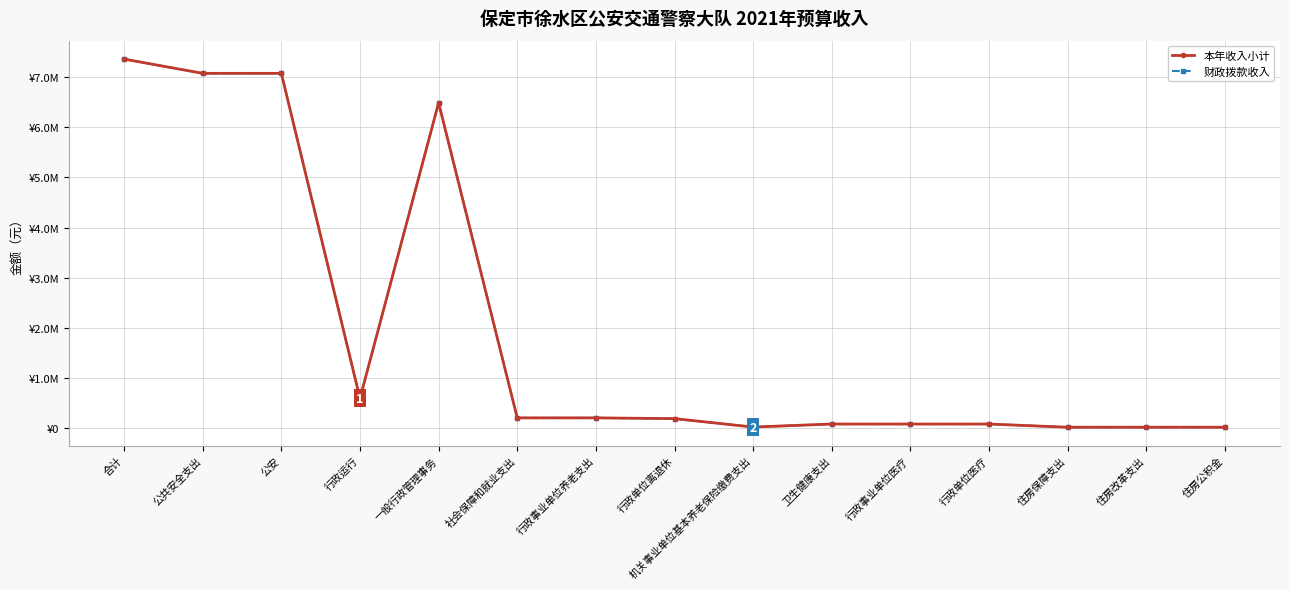

The value of 财政拨款收入 at 公共安全支出 is 2682449. True or false?

False